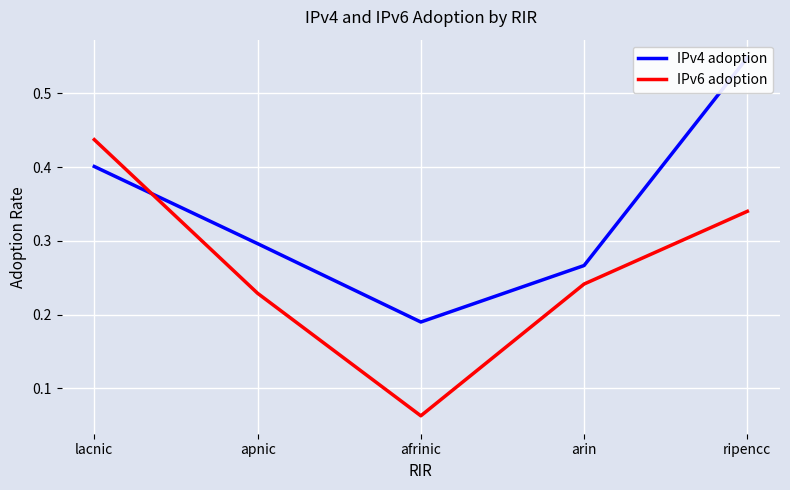

How many IPv4 adoption values are between 0 and 1?

5